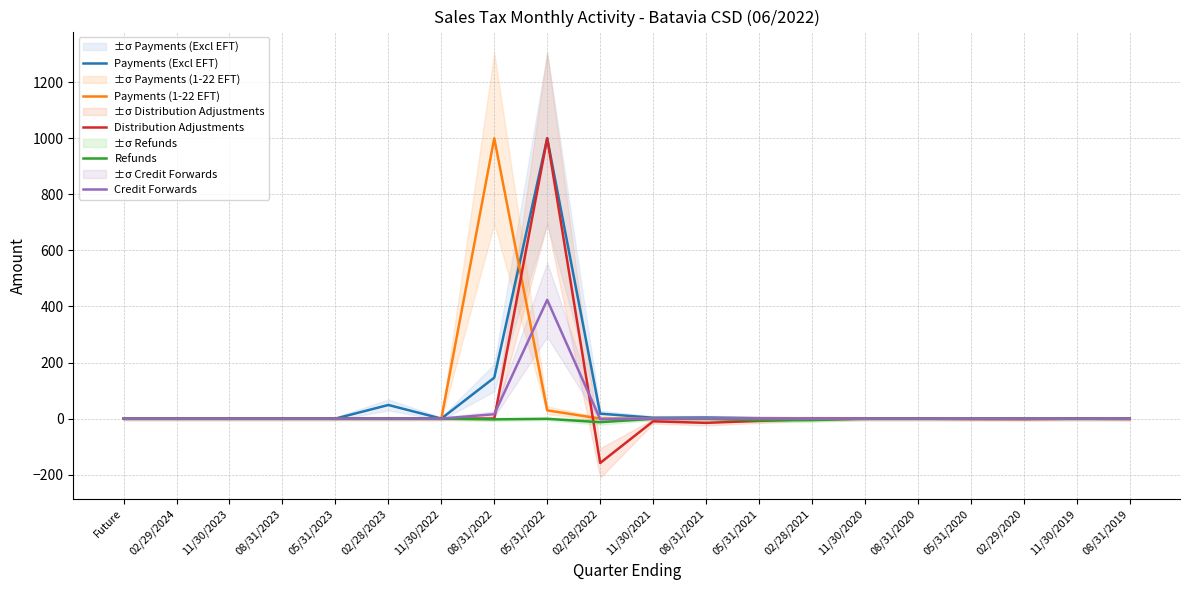

The value of Distribution Adjustments at 02/29/2020 is -2.3. True or false?

False